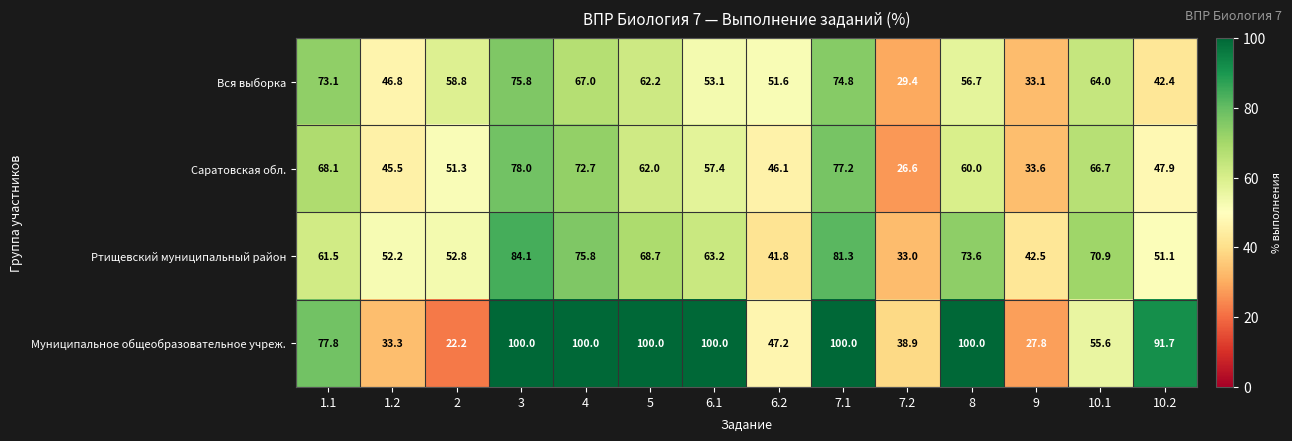

Rank the series at 5 from lowest to highest value.

Саратовская обл., Вся выборка, Ртищевский муниципальный район, Муниципальное общеобразовательное учреж.